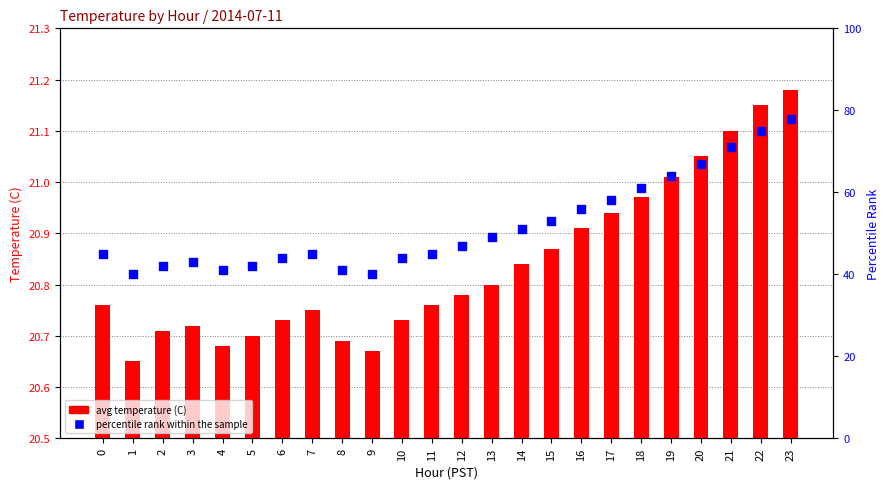

At how many categories does at least one series exceed 49?

10